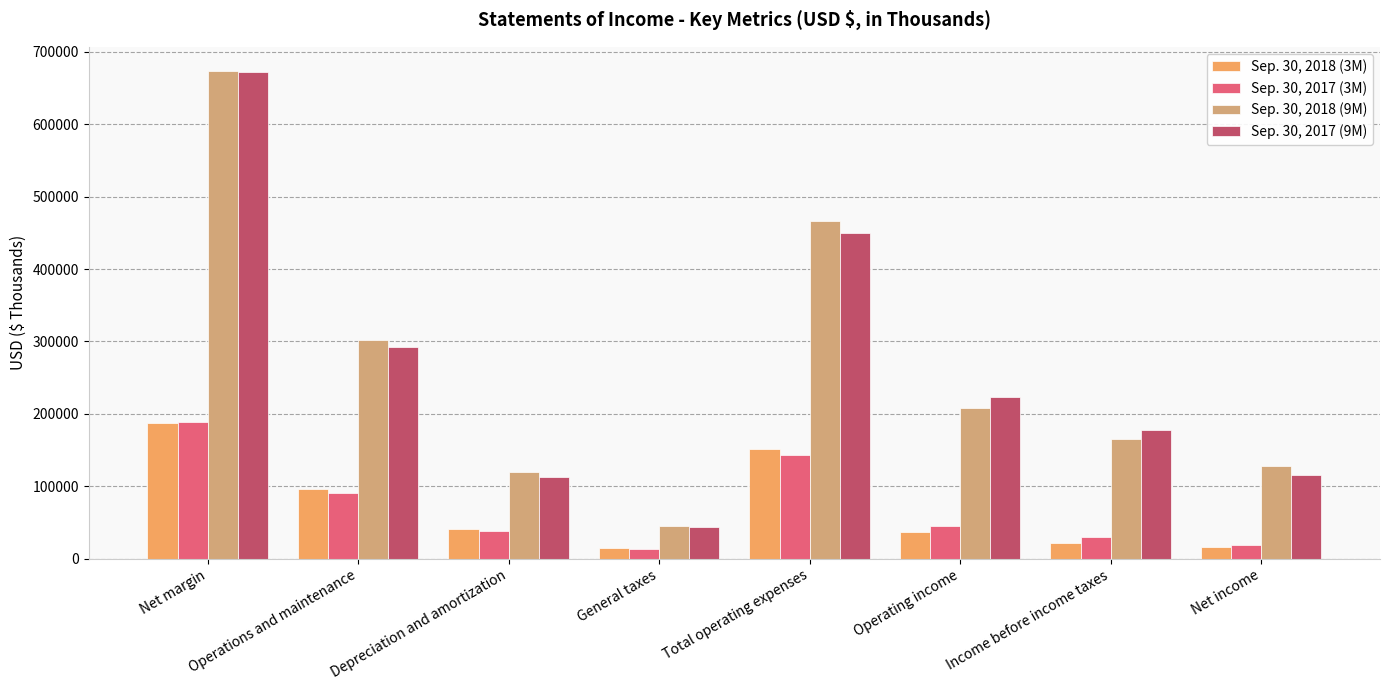

What position from the left is Net income?

8